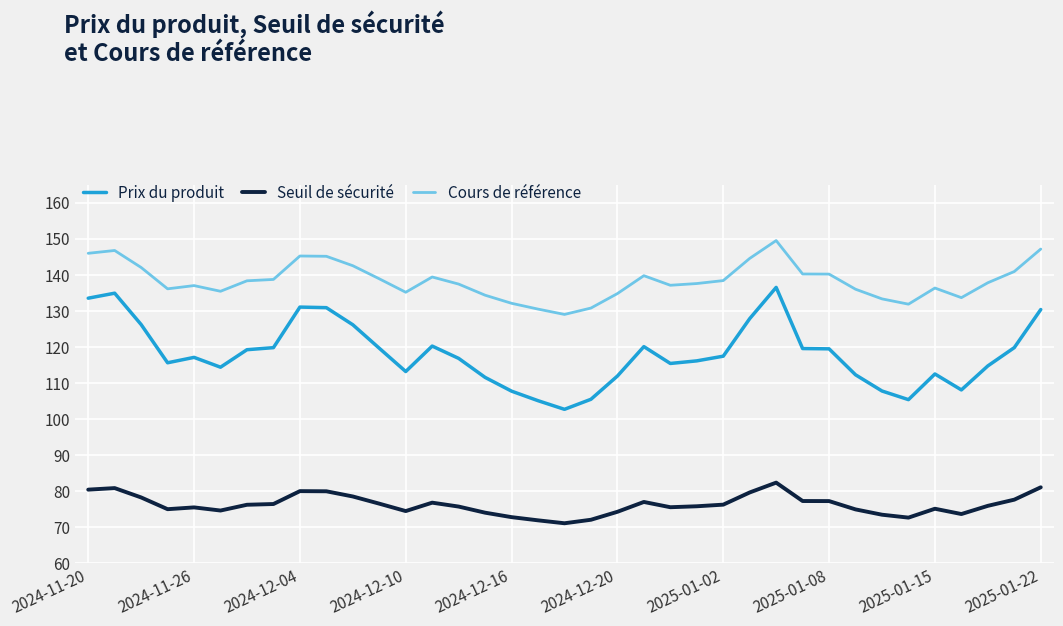

What is the sum of all Prix du produit values?

4362.1